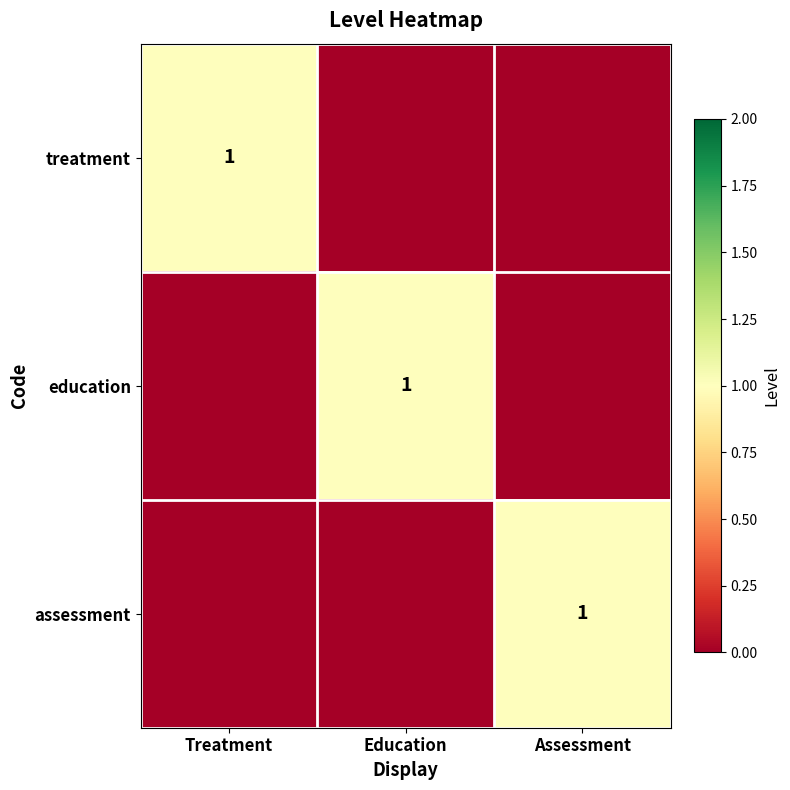

The value of treatment at Treatment is 1. True or false?

True